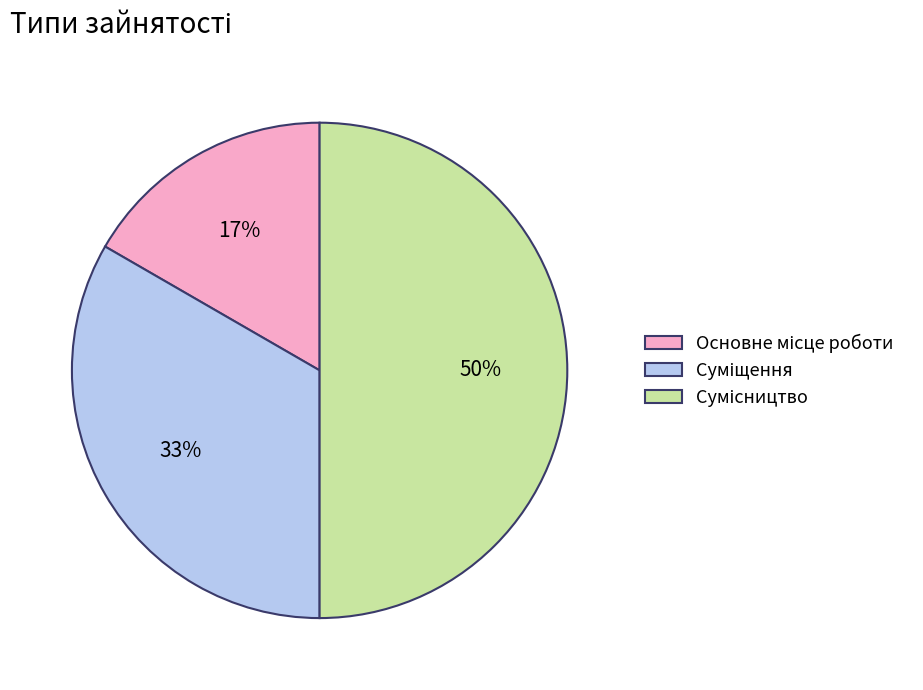

To the nearest percent, what is the average slice percentage?

33%